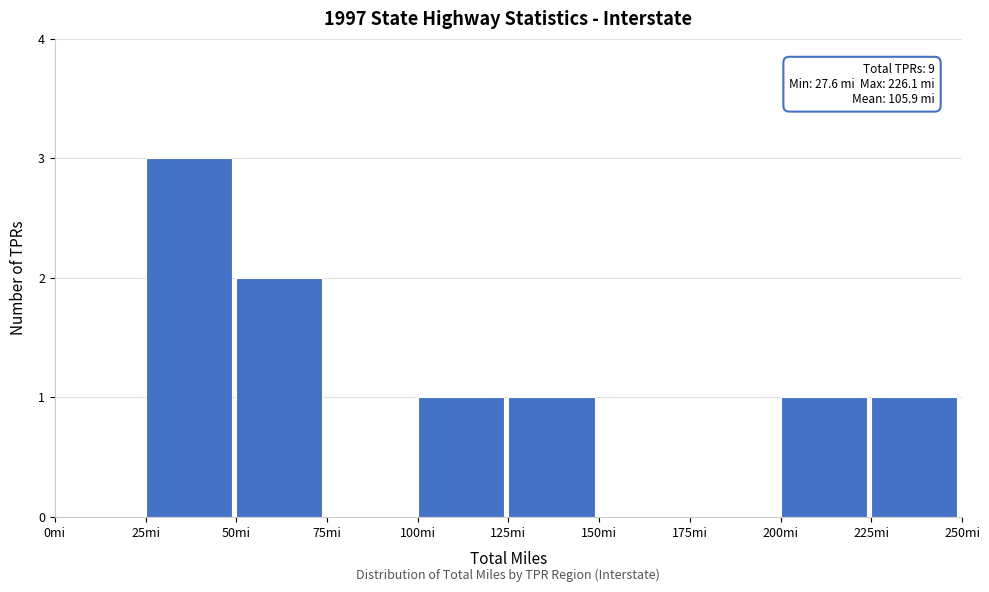

Which range on the x-axis has the tallest bar?

25 to 50